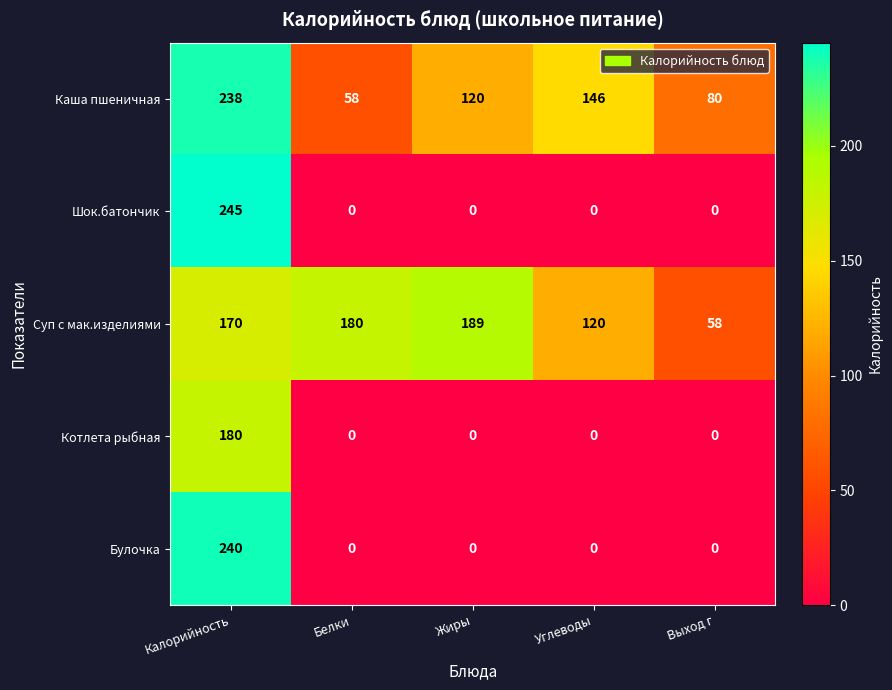

True or false: Котлета рыбная has a value of -102 at Жиры.

False